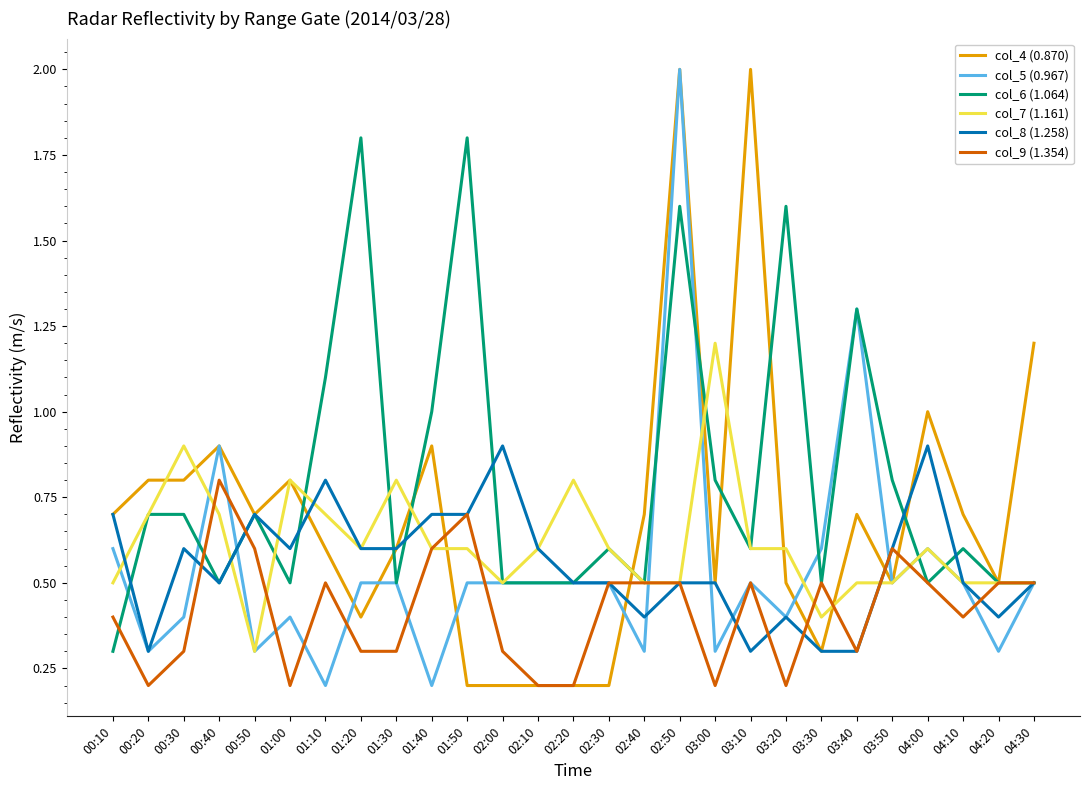

What are all the series names shown in the legend?

col_4 (0.870), col_5 (0.967), col_6 (1.064), col_7 (1.161), col_8 (1.258), col_9 (1.354)